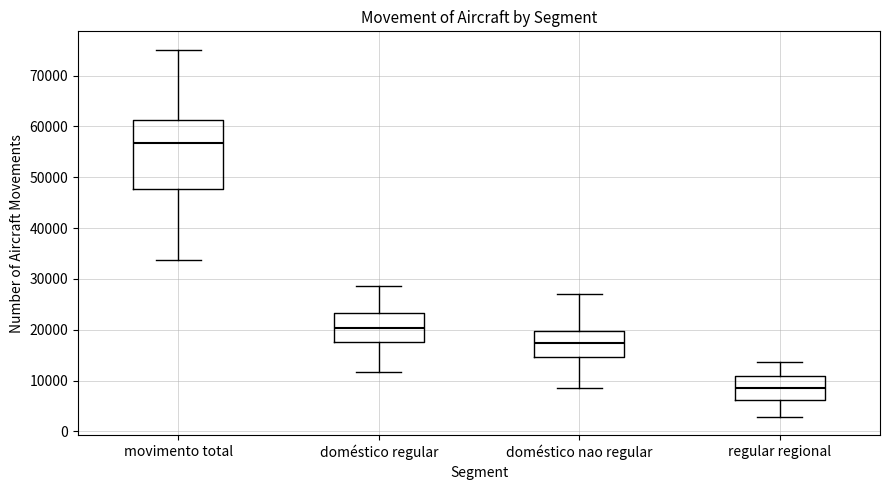

Reading left to right, read every box against the y-axis: the position of its median line, the range the box covers, and the ends of its whiskers. The values are not printed on the chart, so give them approximately, as read against the axis.

movimento total: median 57000, box 48000 to 61000, whiskers 34000 to 75000
doméstico regular: median 20000, box 18000 to 23000, whiskers 12000 to 29000
doméstico nao regular: median 17000, box 15000 to 20000, whiskers 9000 to 27000
regular regional: median 8000, box 6000 to 11000, whiskers 3000 to 14000